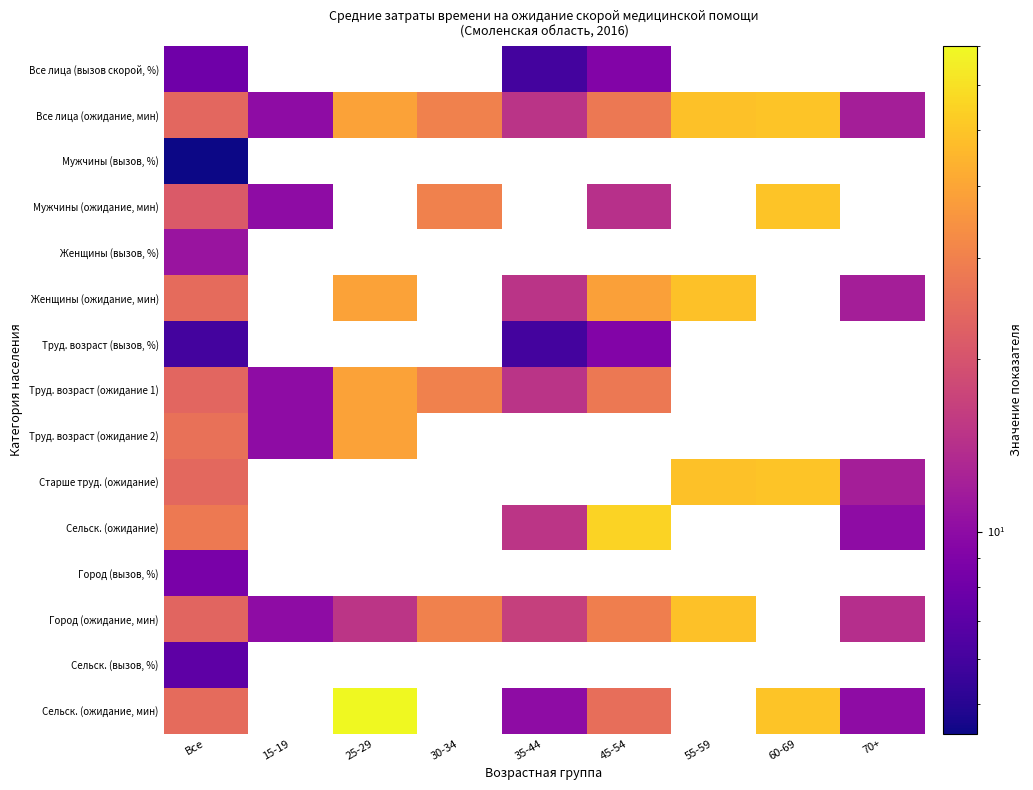

What is the maximum value for Мужчины (вызов, %)?

4.4